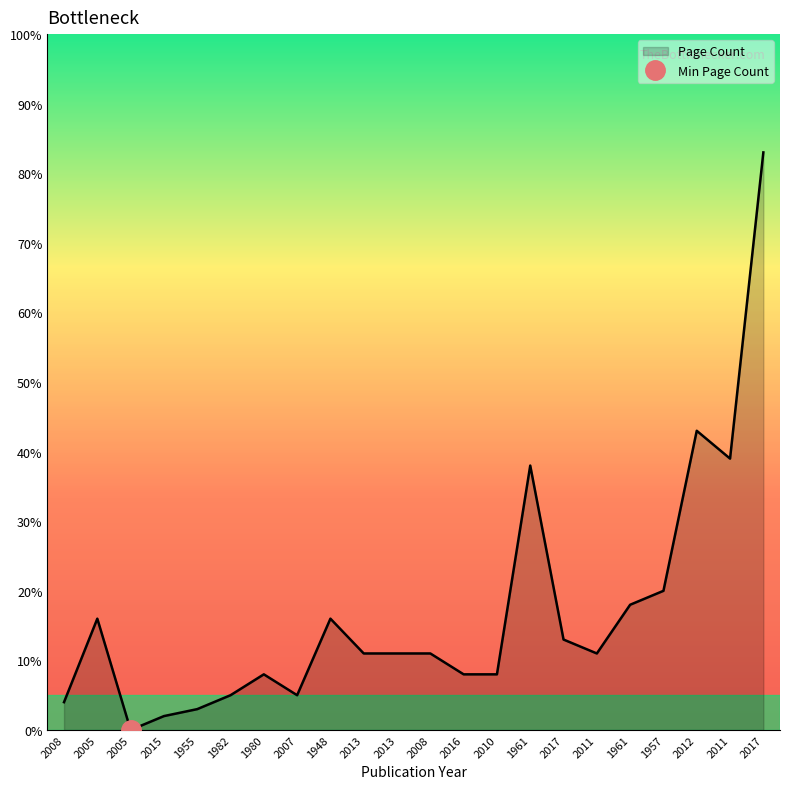

Where is the first local maximum?

2005